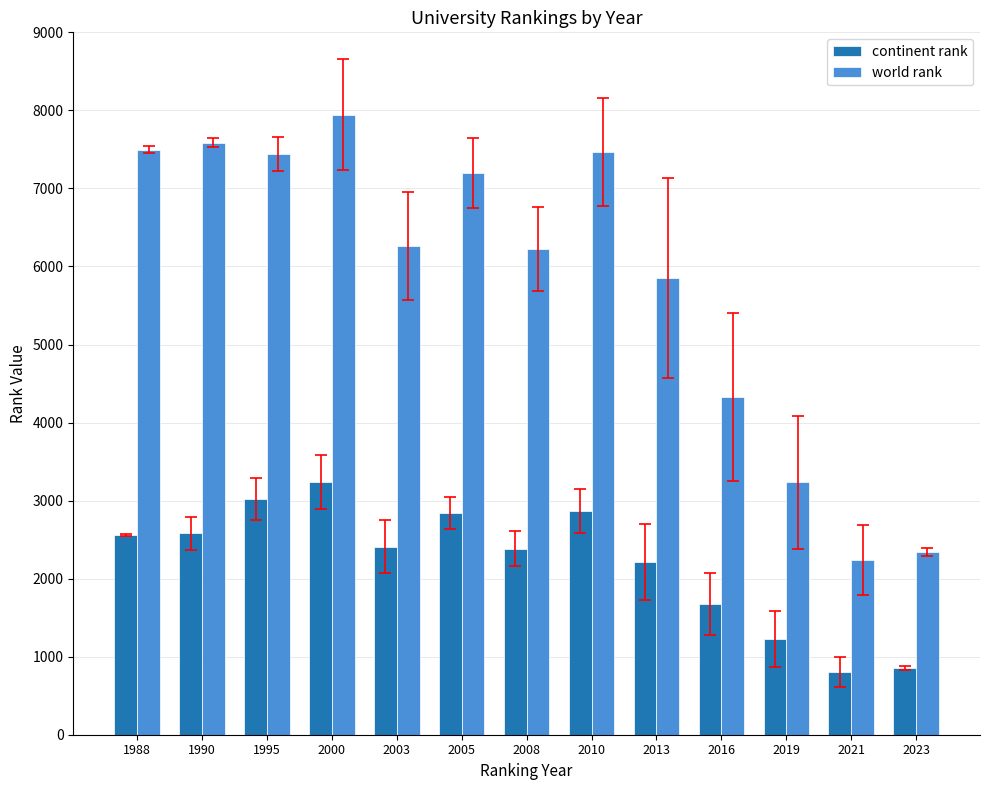

Which series has the largest total across all categories?

world rank